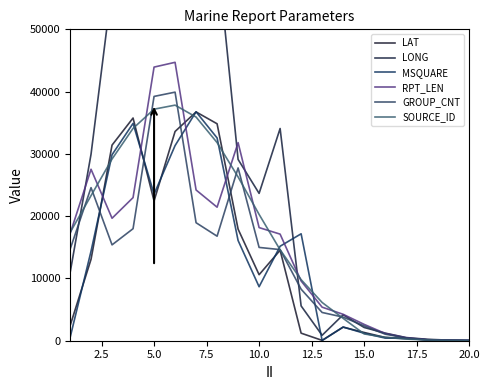

In GROUP_CNT, how many points are lower than both neighbors (excluding endpoints)?

2